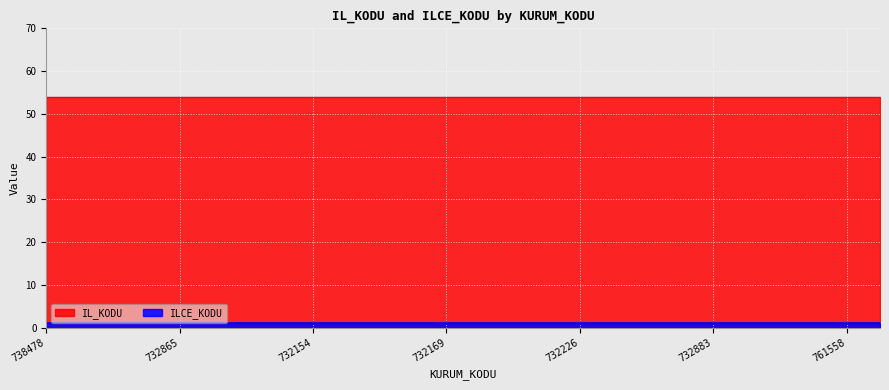

List the series in order of their overall mean, lowest first.

ILCE_KODU, IL_KODU